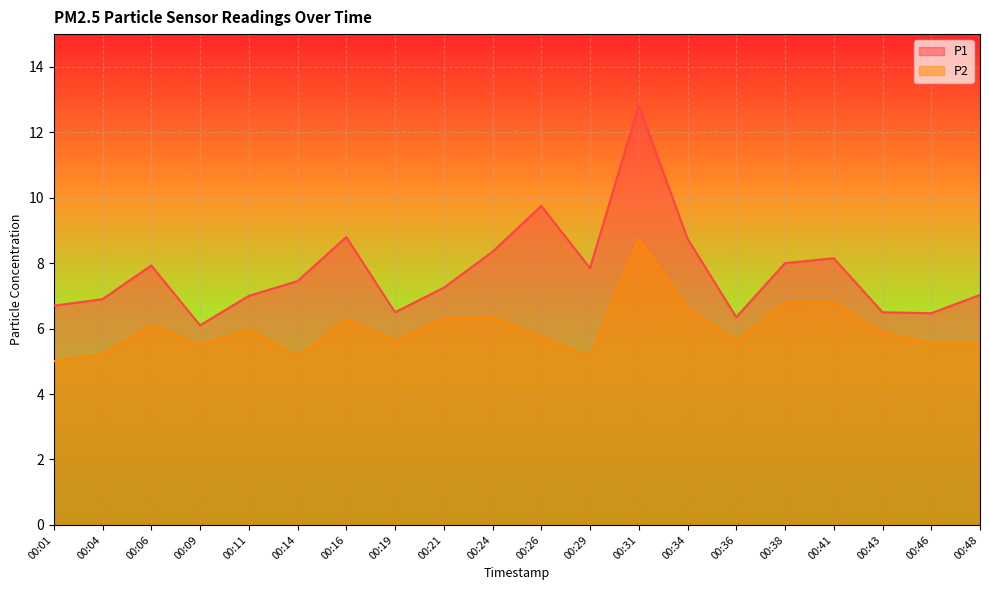

What are all the series names shown in the legend?

P1, P2